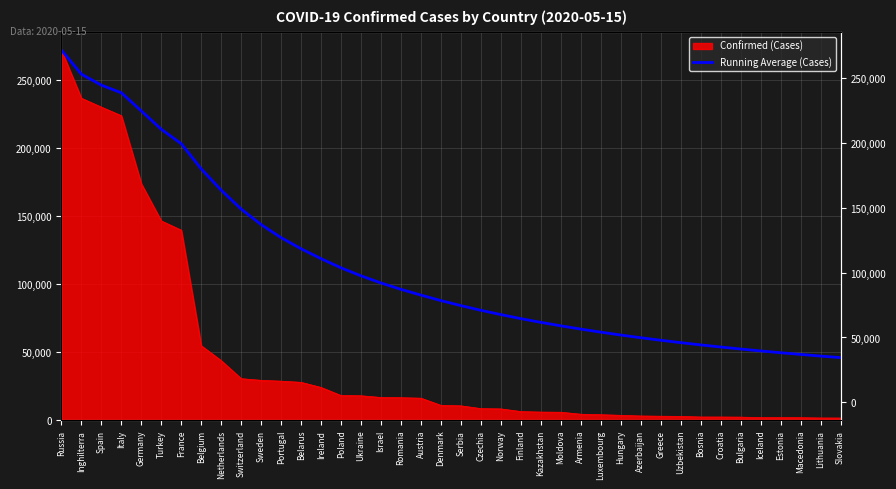

True or false: the data shows 64072.2 at Macedonia.

False